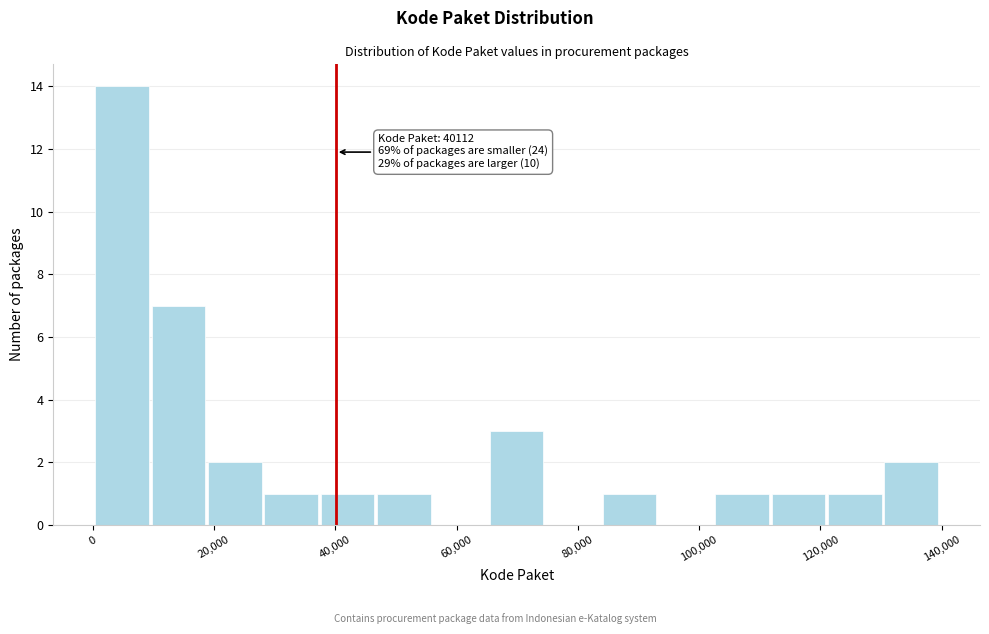

Which range on the x-axis has the tallest bar?

0 to 10000